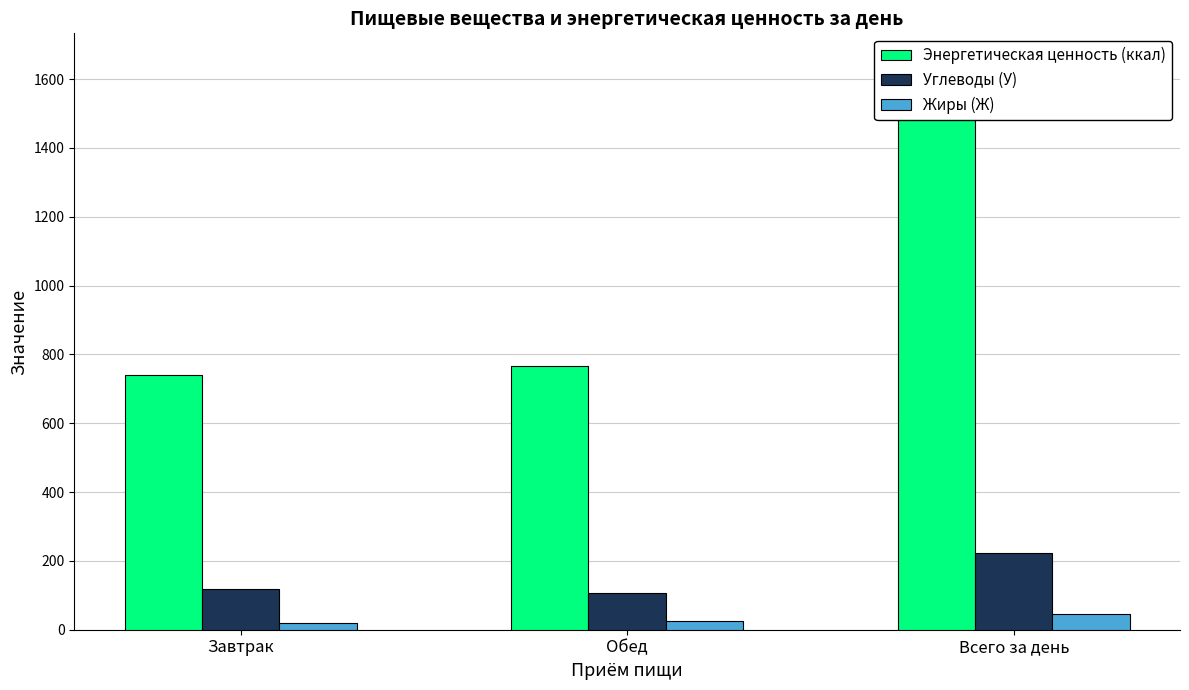

List the labels in order of Энергетическая ценность (ккал) value, largest first.

Всего за день, Обед, Завтрак